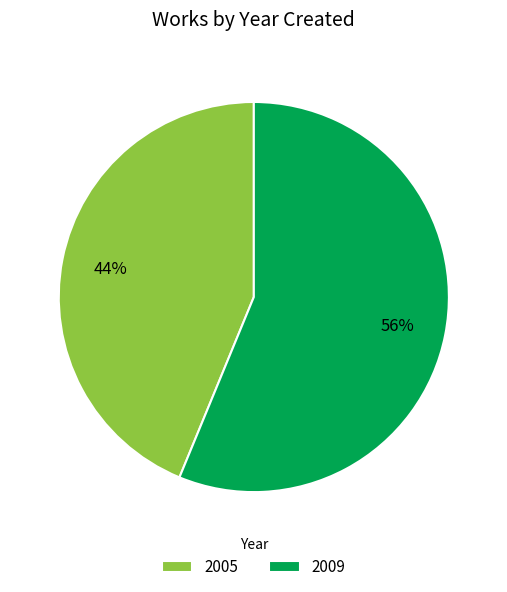

What is the largest slice in the pie chart?

2009